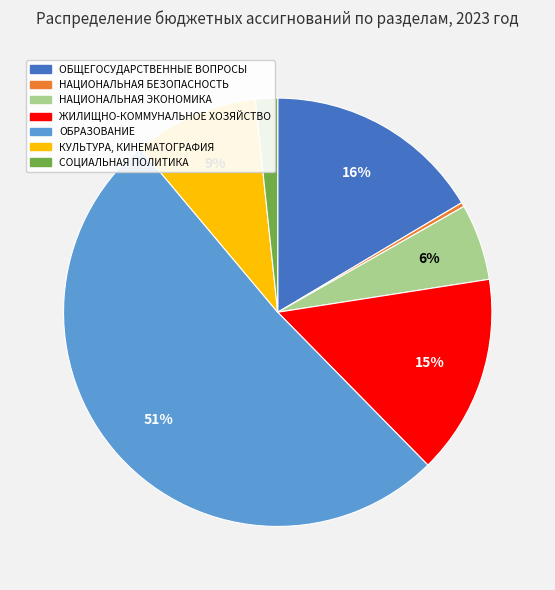

Is the sum of НАЦИОНАЛЬНАЯ ЭКОНОМИКА and КУЛЬТУРА, КИНЕМАТОГРАФИЯ greater than half?

No